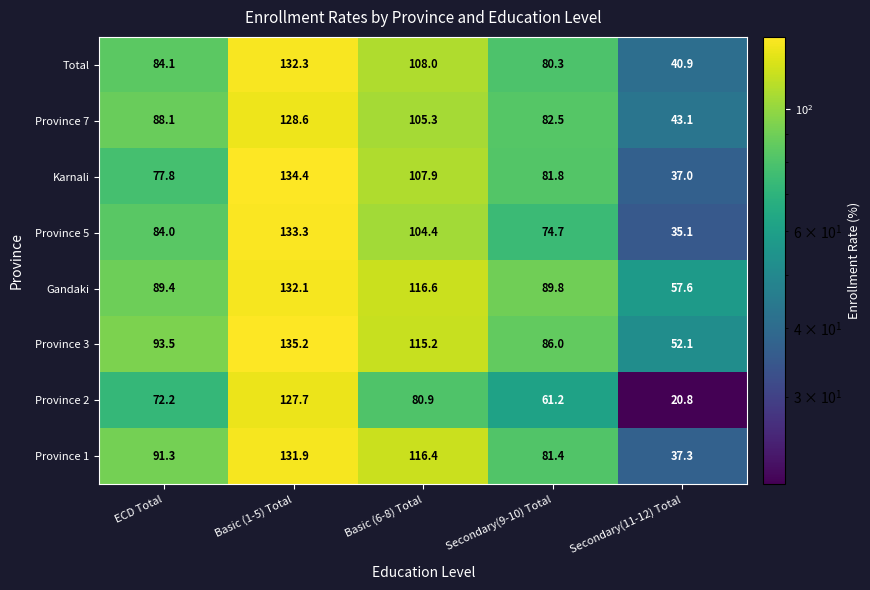

Which series has the largest total across all categories?

Gandaki